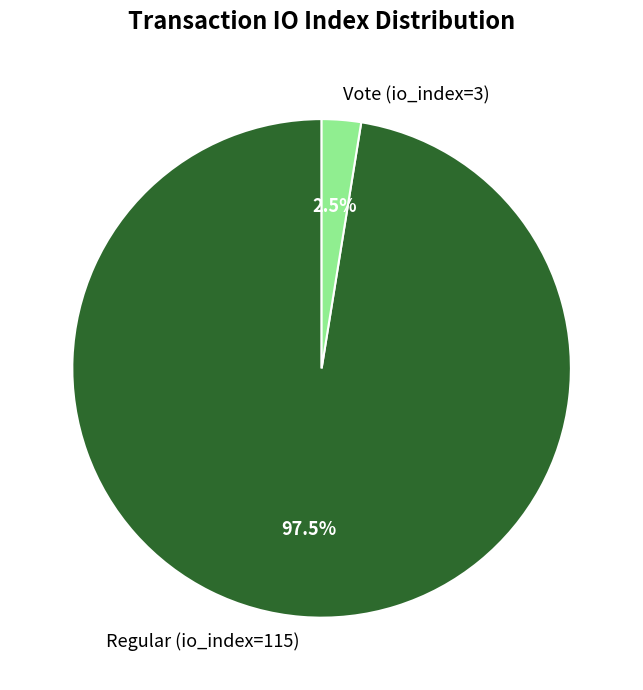

Between Vote (io_index=3) and Regular (io_index=115), which is larger?

Regular (io_index=115)